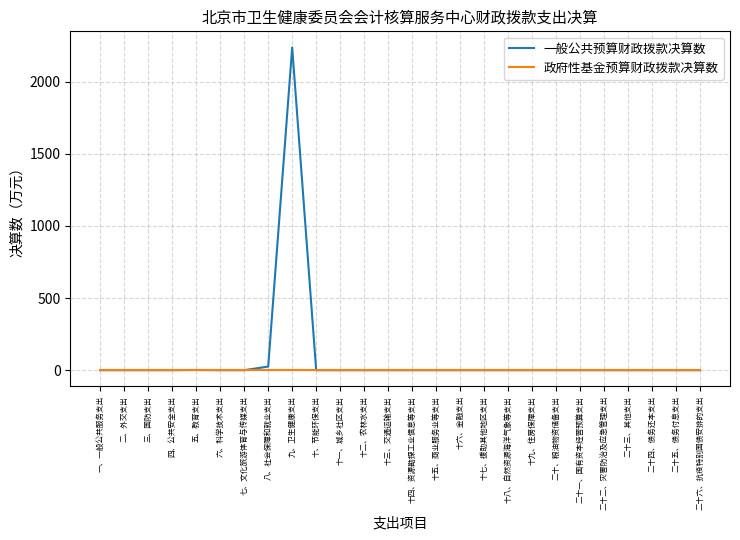

At which category is the sum across all series the highest?

九、卫生健康支出